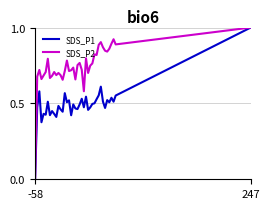

Is this an area chart (filled region under the line)?

No